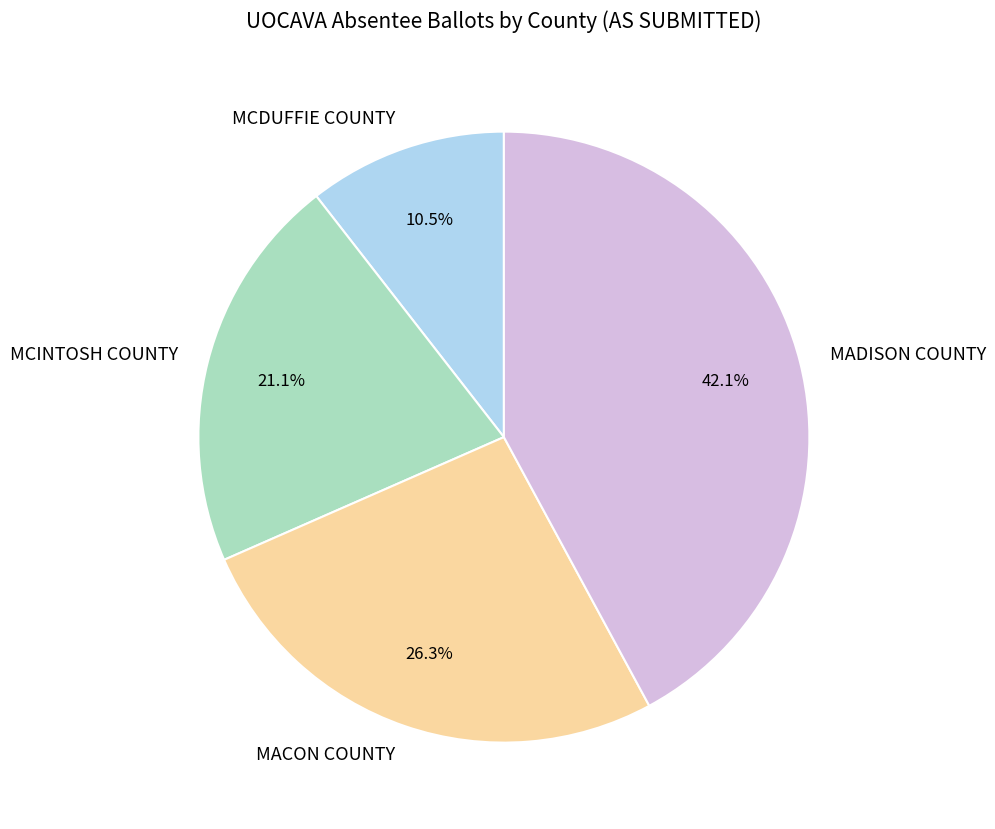

What percentage is the MACON COUNTY slice, to the nearest percent?

26%